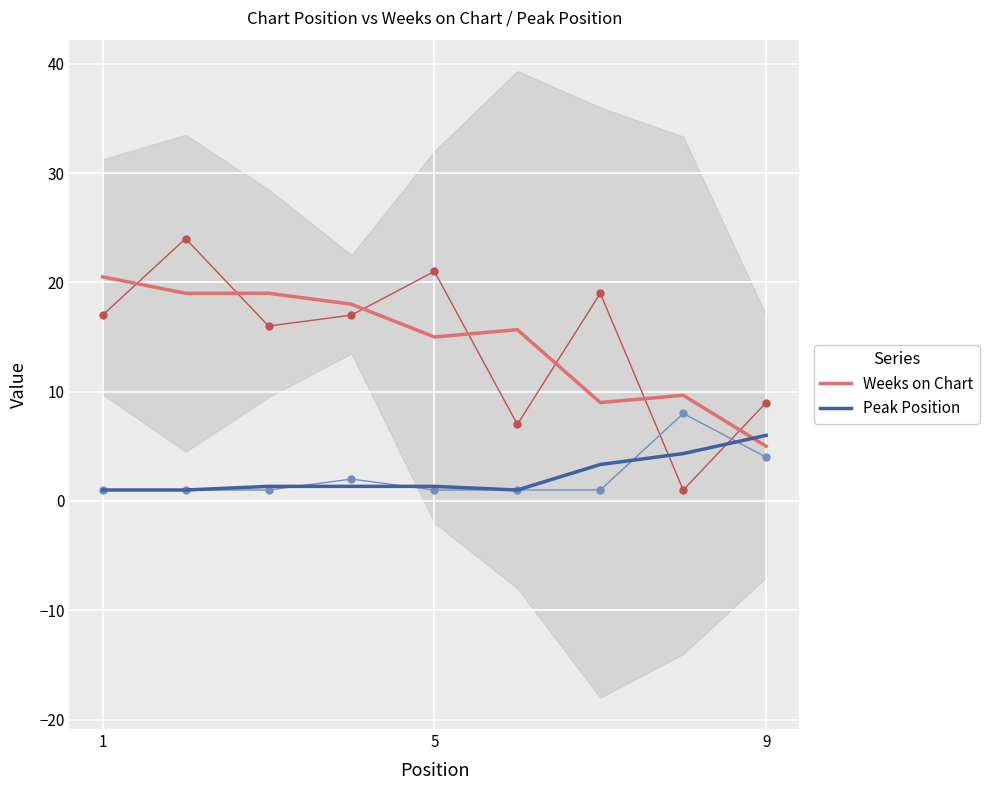

Which series ends up on top after the final intersection of Peak Position and Weeks on Chart?

Peak Position